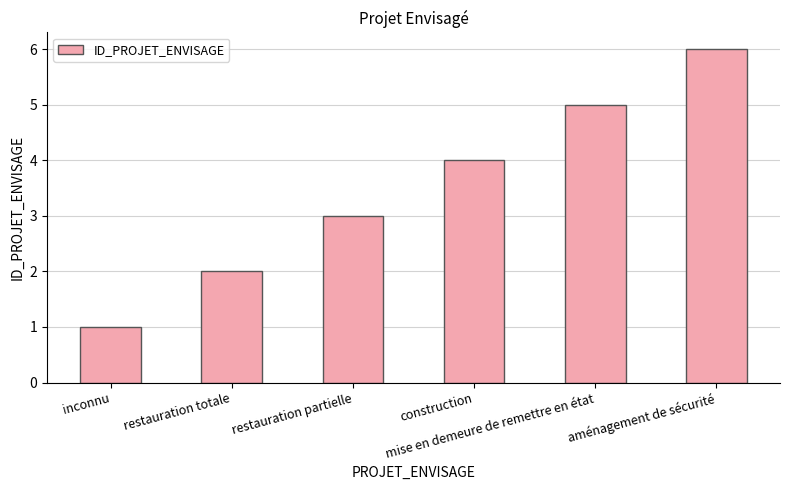

Which label corresponds to the largest value in the chart?

aménagement de sécurité